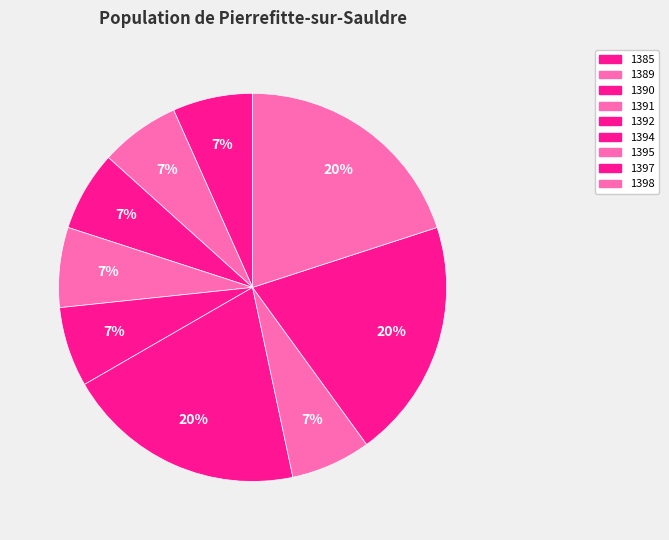

What percentage is the 1385 slice, to the nearest percent?

7%